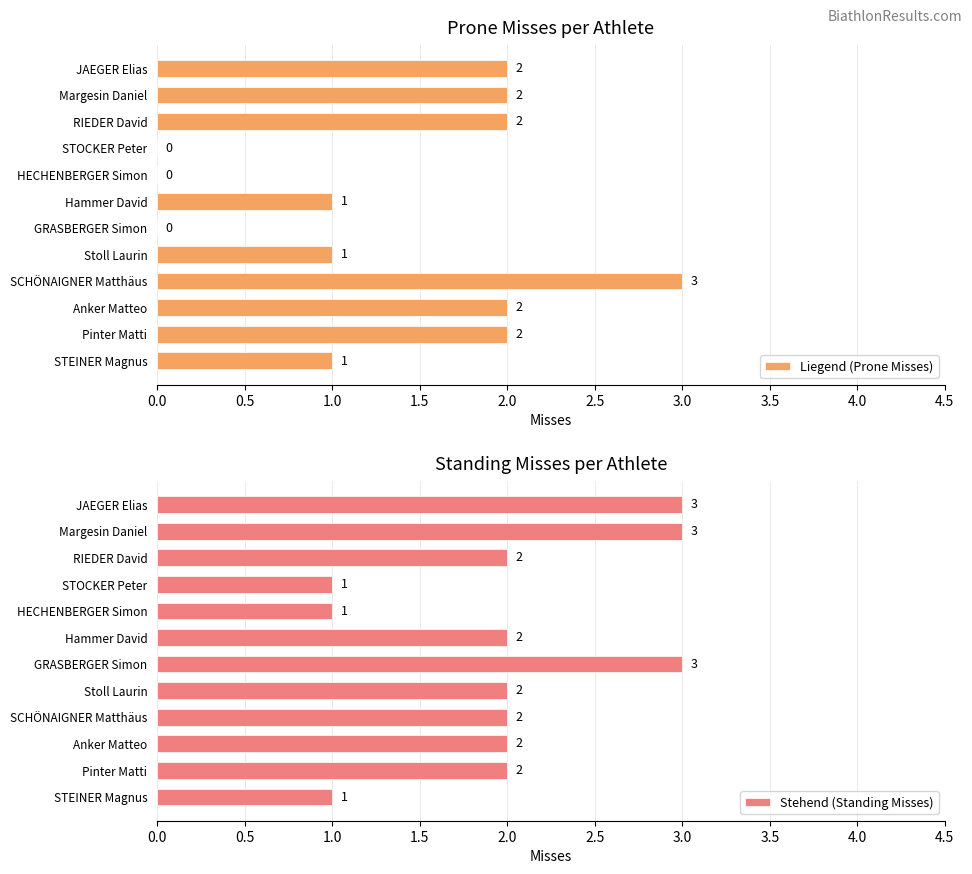

What is the highest value of the Stehend (Standing Misses) series?

3